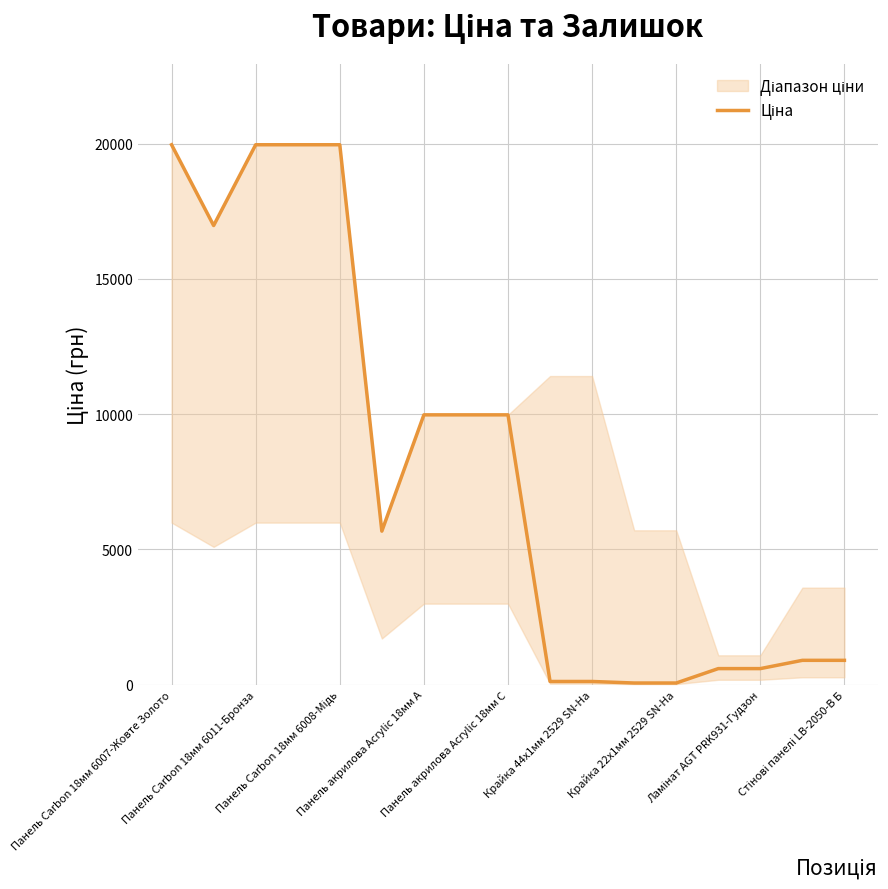

How many lines are shown in the chart?

1